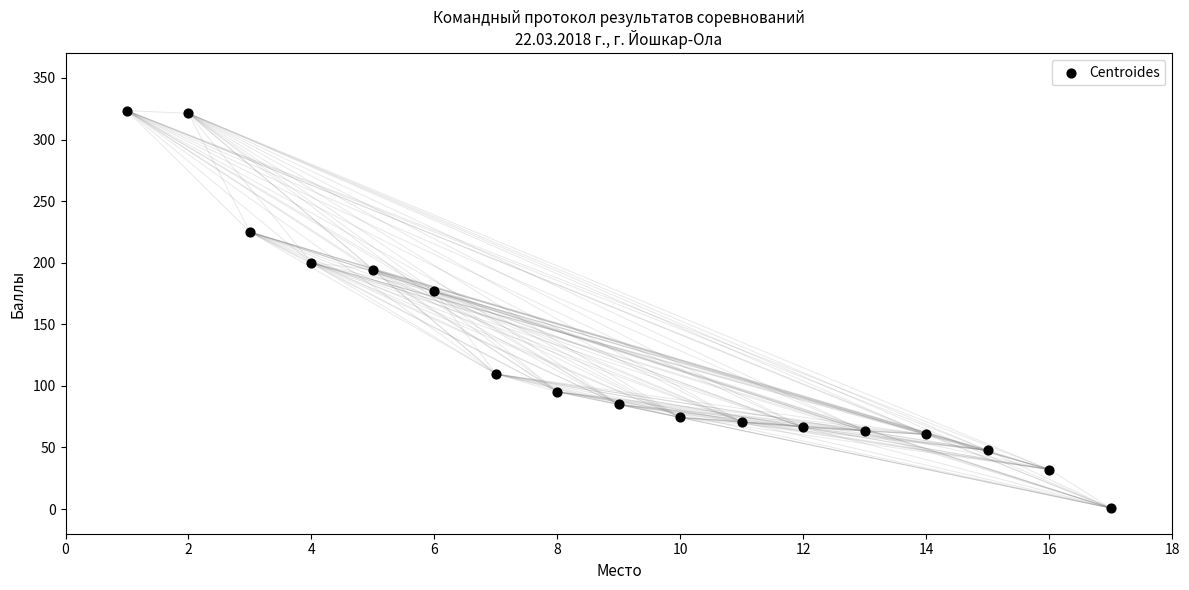

What is the range of X values (max minus min)?

16.0